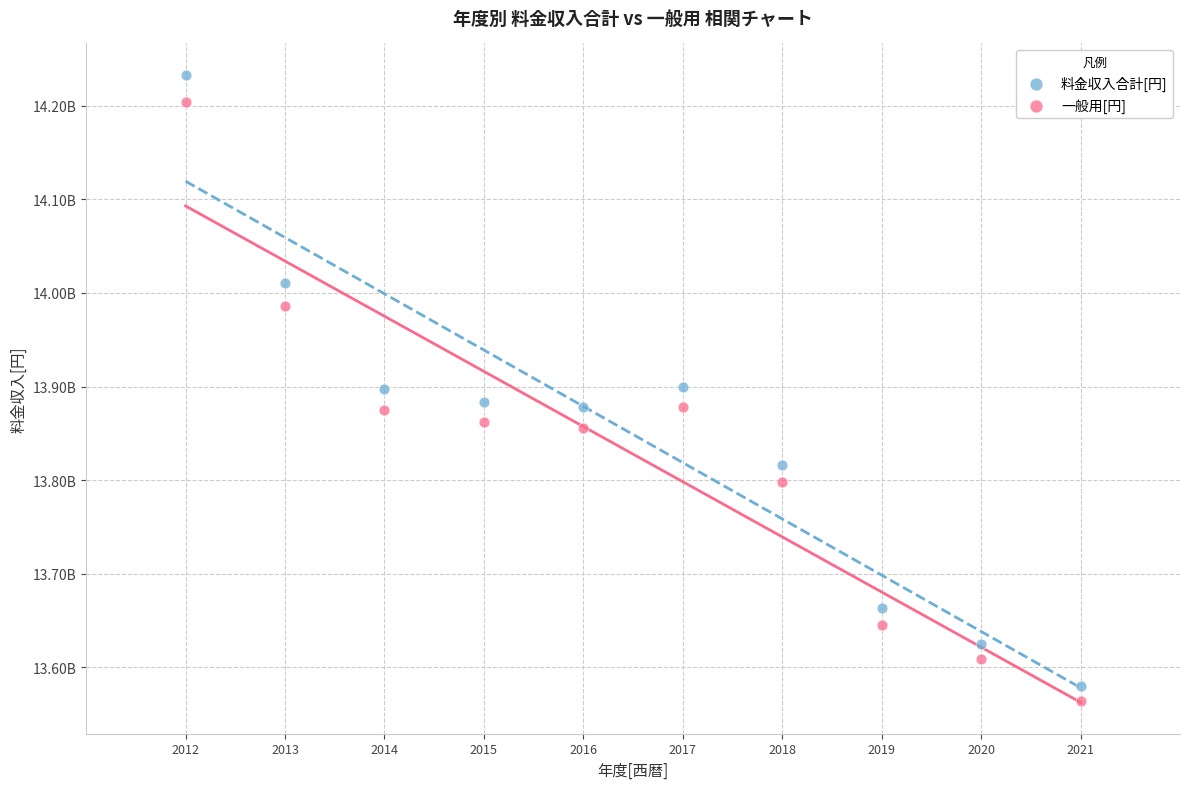

Which series contains the lowest Y value?

一般用[円]